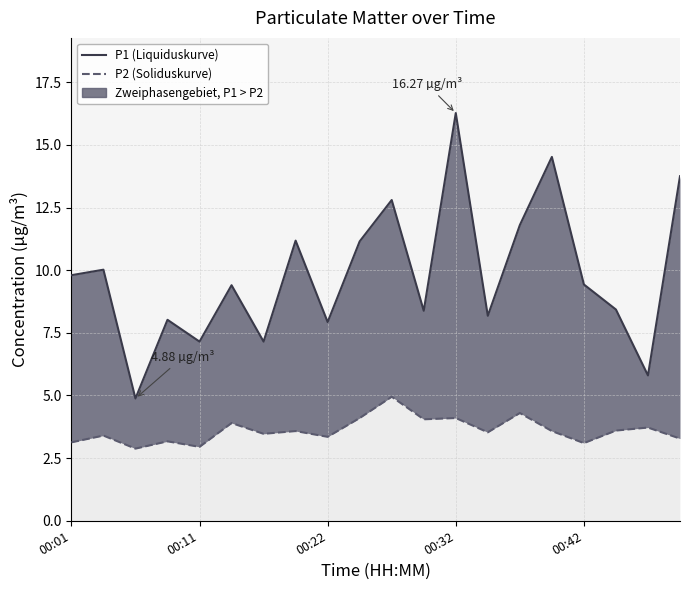

Is this an area chart (filled region under the line)?

No